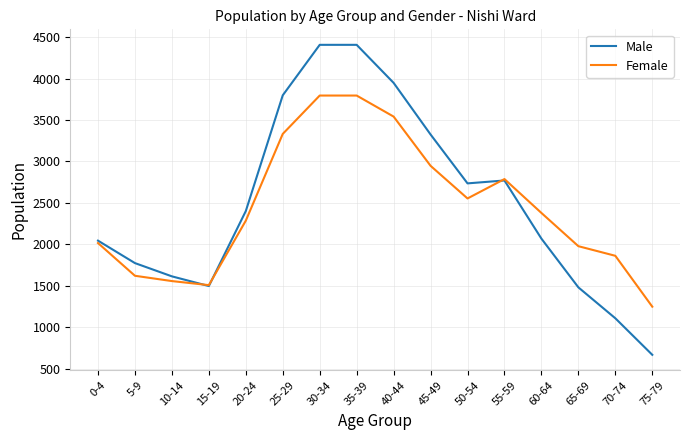

At which label does Female first exceed 2378?

25-29